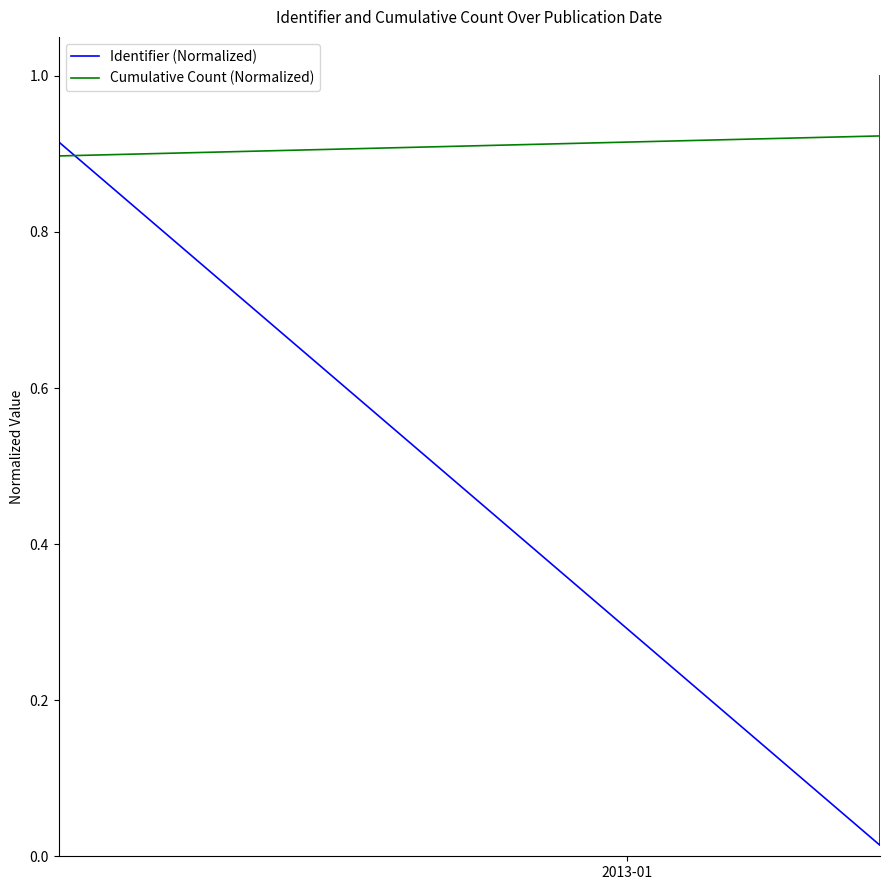

The value of Identifier (Normalized) at 24 is 0.6. True or false?

False